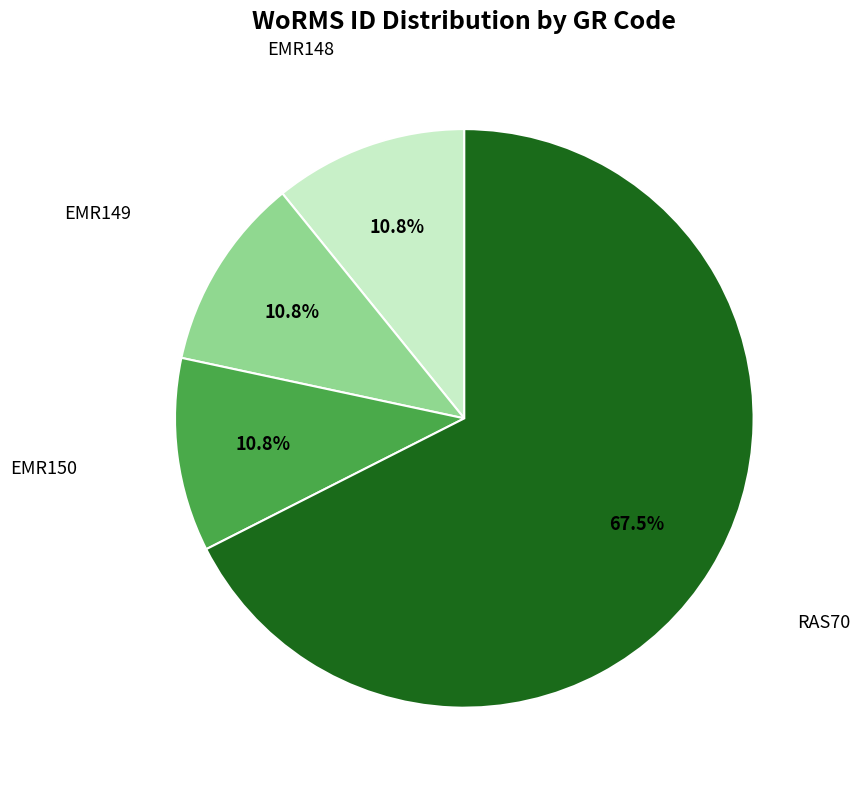

Is there any slice that represents more than half of the pie?

Yes